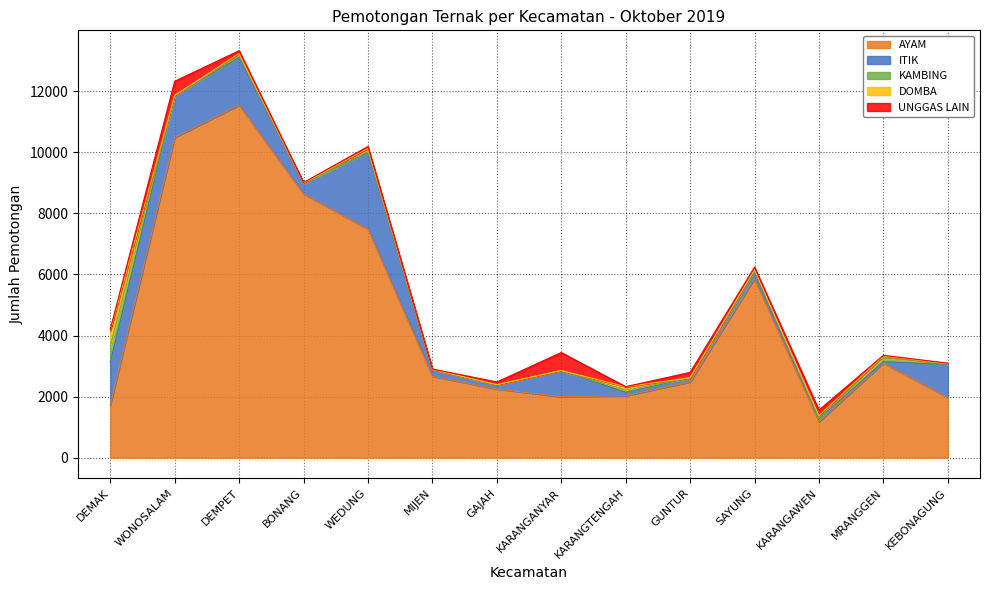

What is the average value of the ITIK series?

721.6